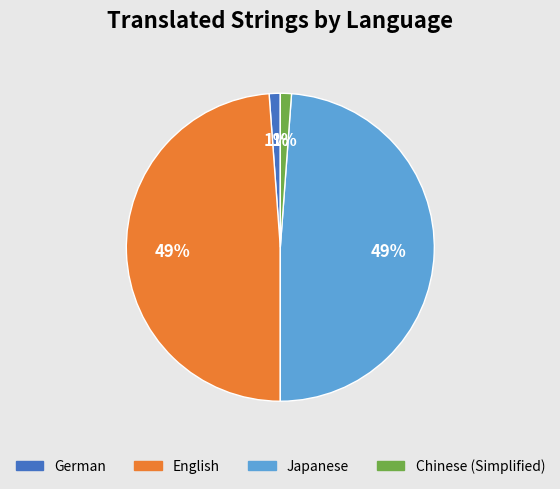

To the nearest percent, what is the average slice percentage?

25%